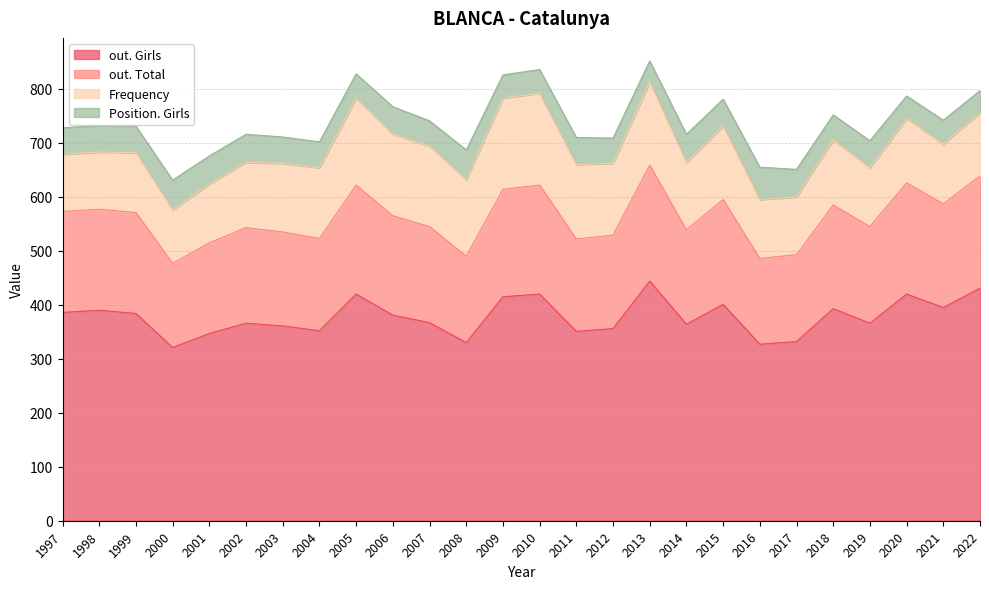

What is the value of the Position. Girls point at the 23rd from the left?

55